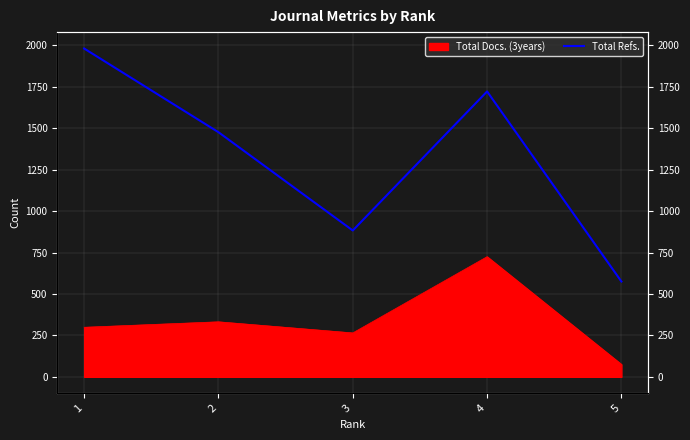

The value at 2 is 1476. True or false?

True